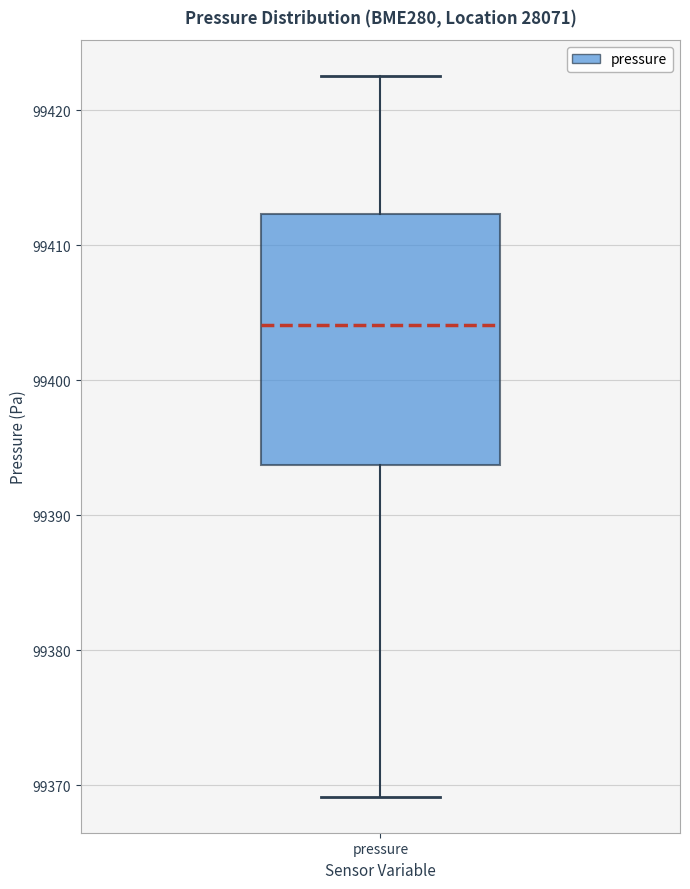

Where is the lower edge of the box for pressure on the y-axis? The values are not printed on the chart, so give them approximately, as read against the axis.

99394